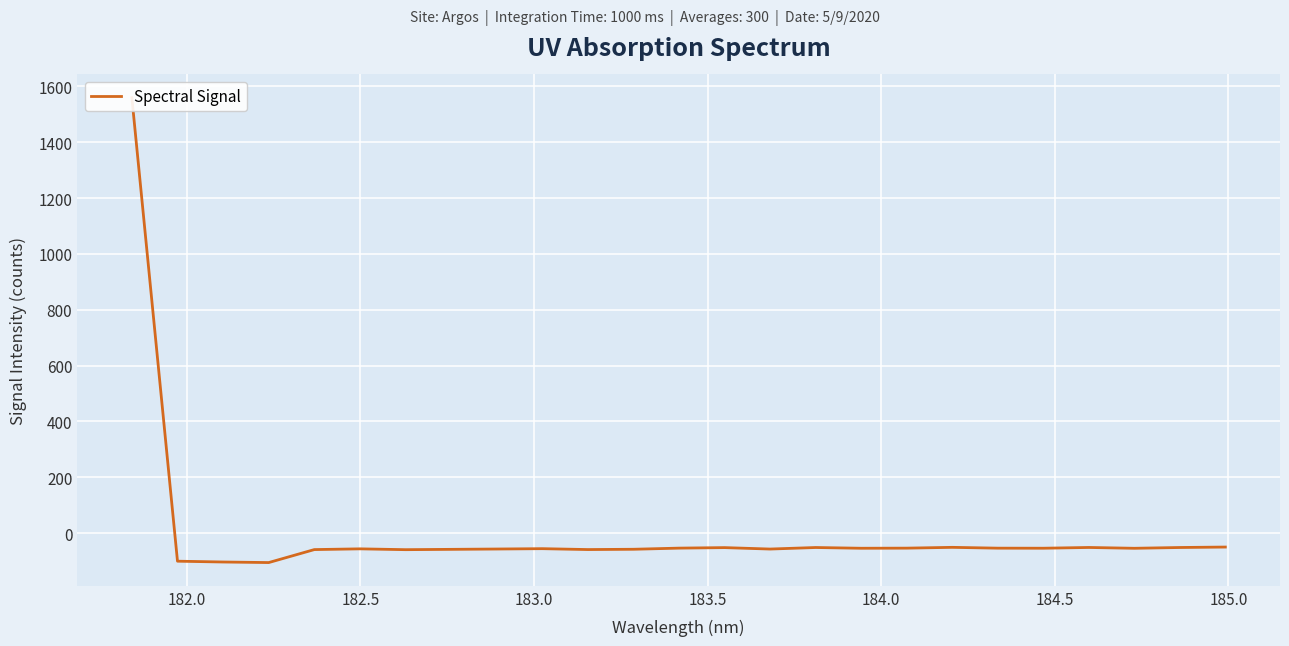

Is it true that the value at 183.5 is -59.0?

True